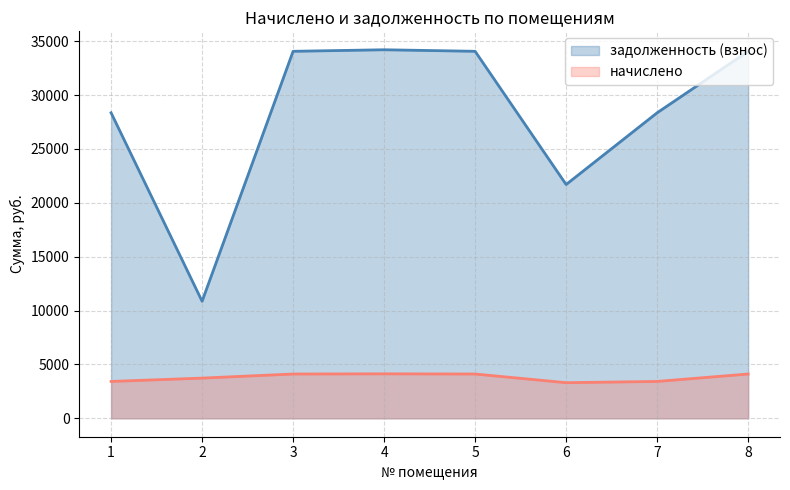

At 4, list the series in order from smallest to largest.

начислено, задолженность (взнос)